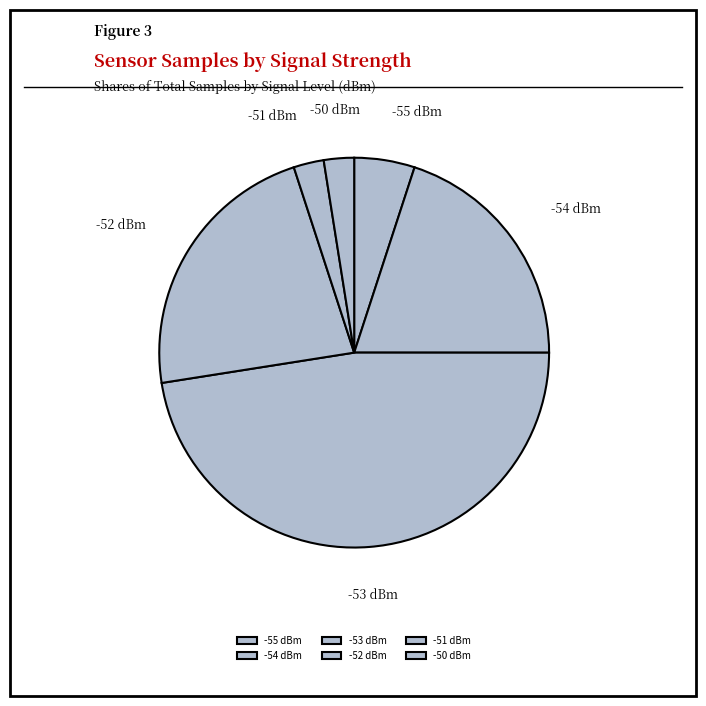

Does any single category account for the majority?

No